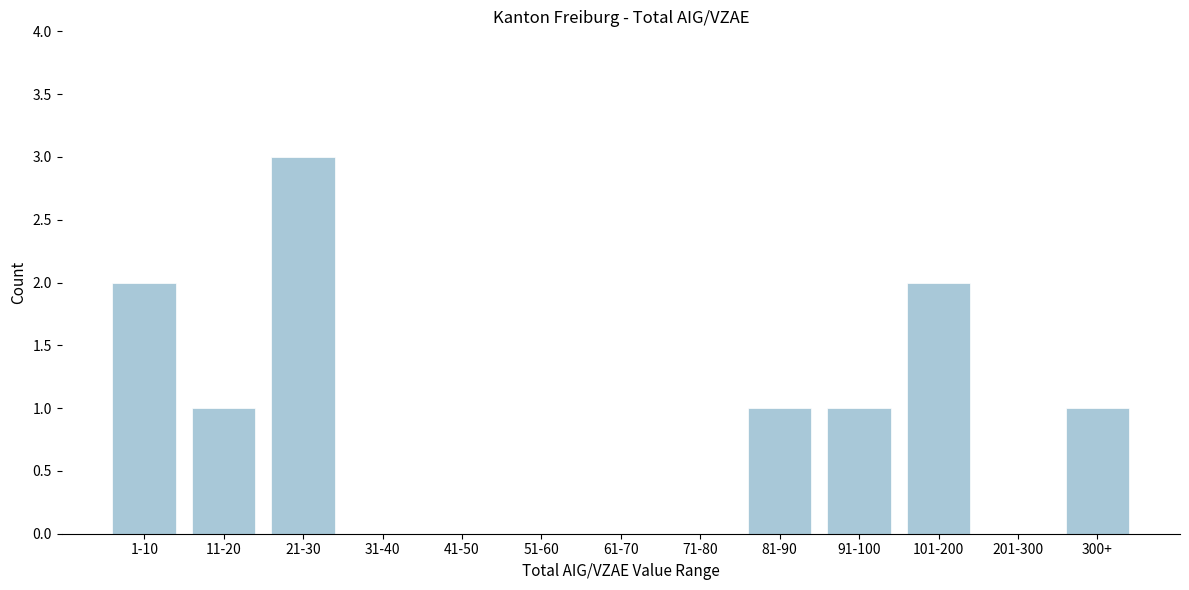

Reading left to right, extract all data points from this chart.

1-10=2	11-20=1	21-30=3	31-40=0	41-50=0	51-60=0	61-70=0	71-80=0	81-90=1	91-100=1	101-200=2	201-300=0	300+=1